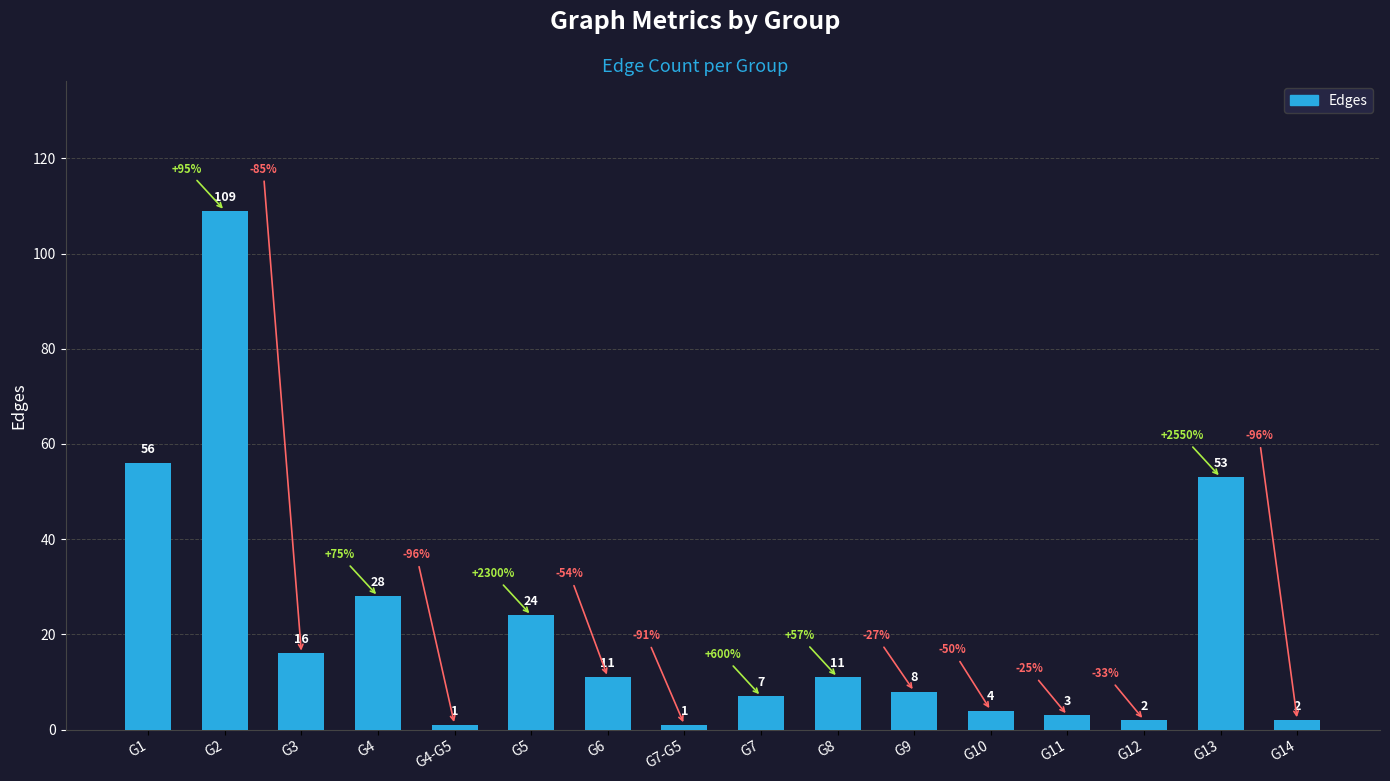

What is the difference between the second highest and minimum values?

55